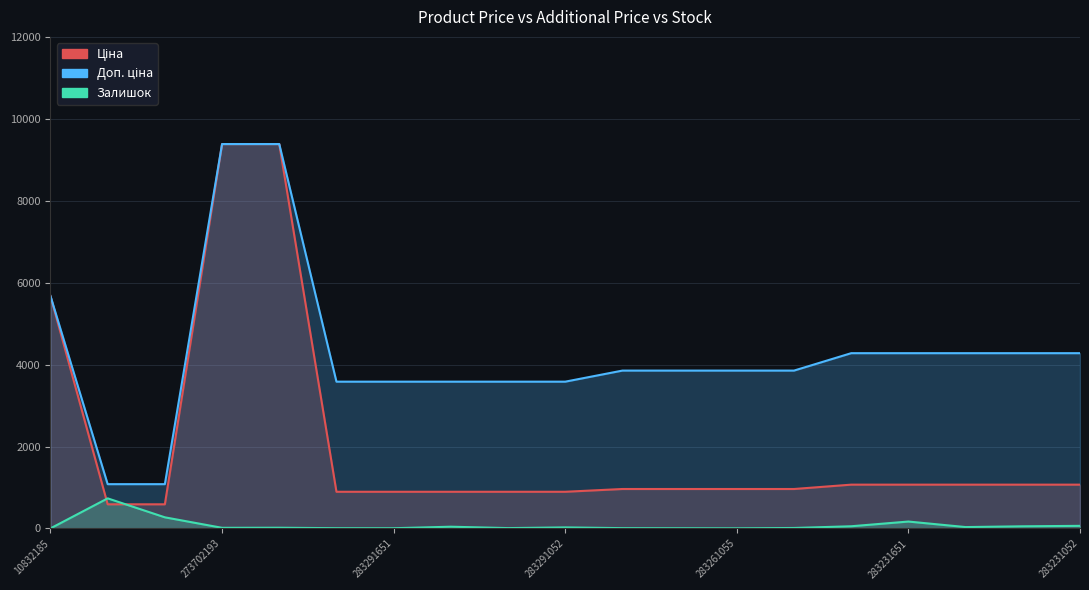

True or false: Доп. ціна and Залишок intersect in this chart.

False